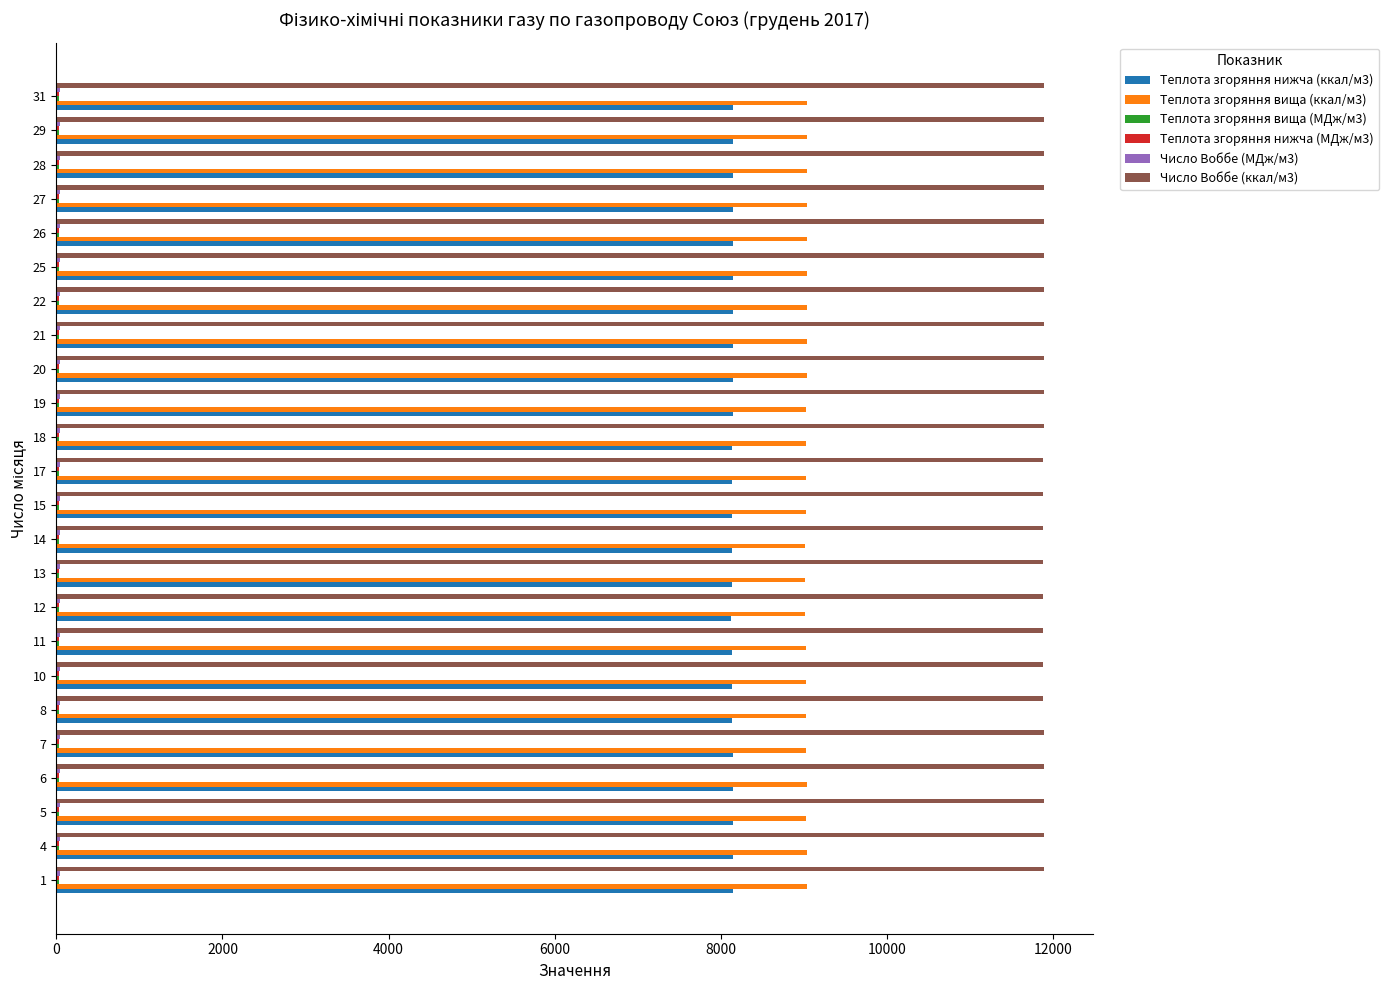

What is the sum of all Число Воббе (ккал/м3) values?

285168.3